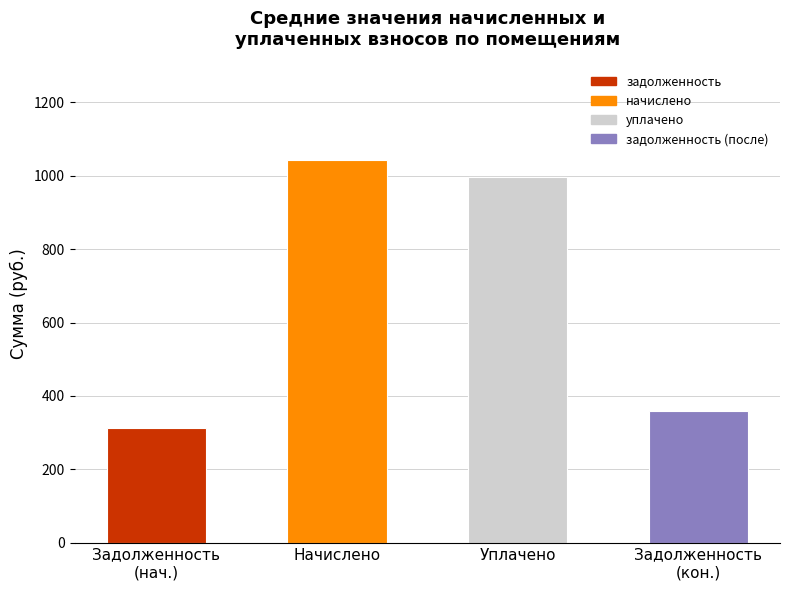

Does the chart contain any negative values?

No